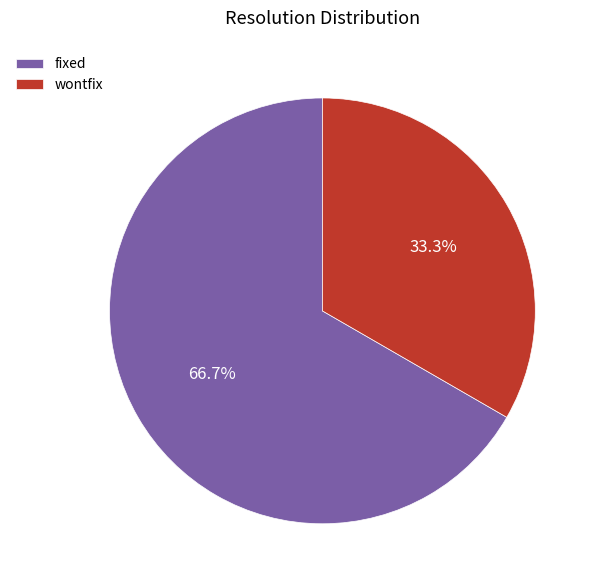

The wontfix slice represents 39% of the pie. True or false?

False